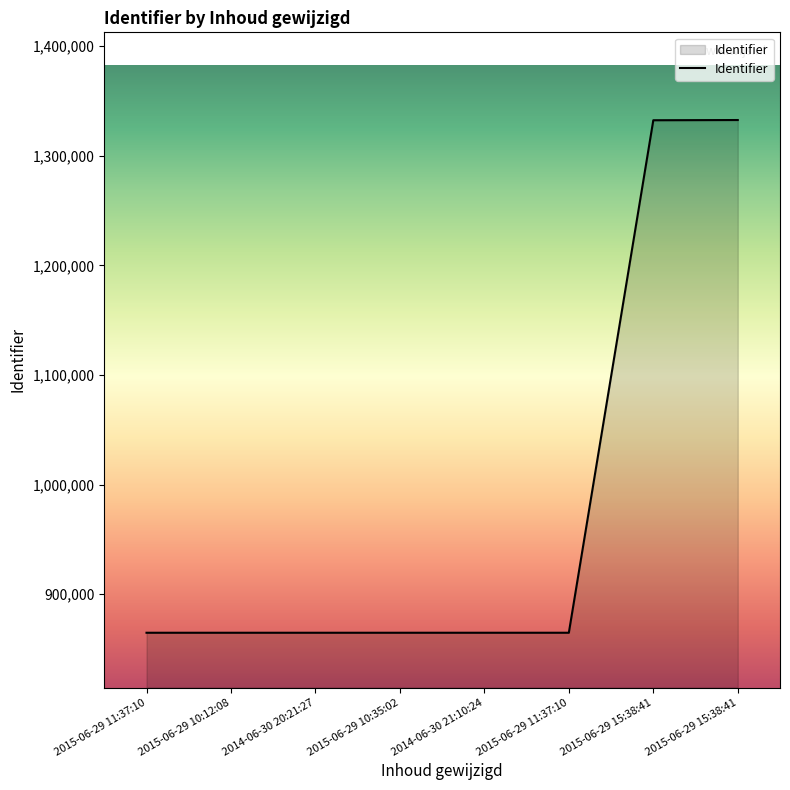

At which category does the chart reach its peak across all series?

2015-06-29 15:38:41